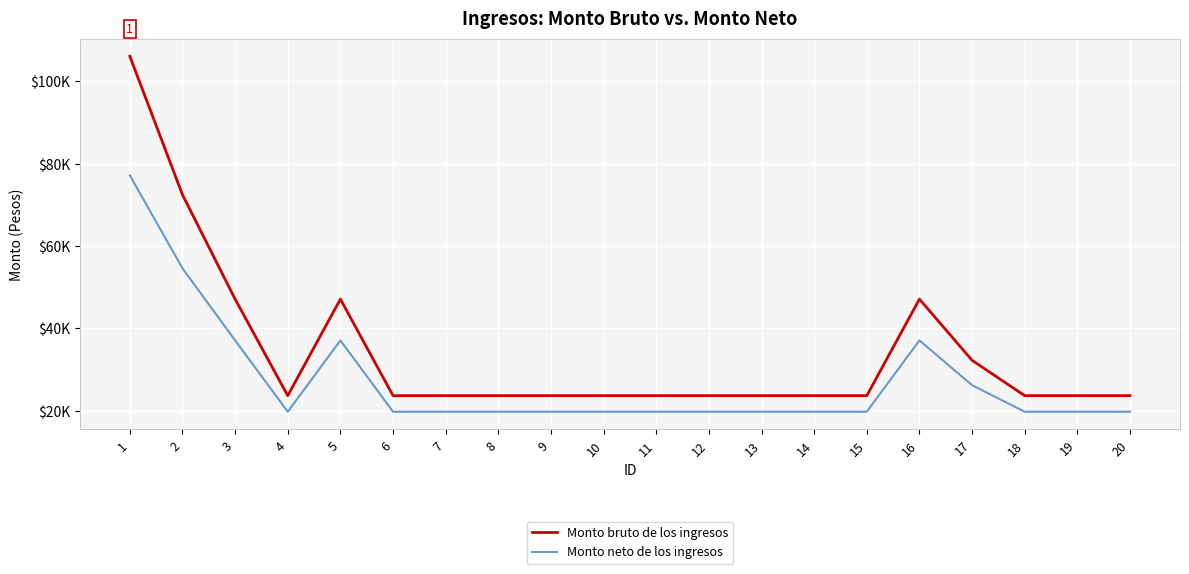

What are all the series names shown in the legend?

Monto bruto de los ingresos, Monto neto de los ingresos